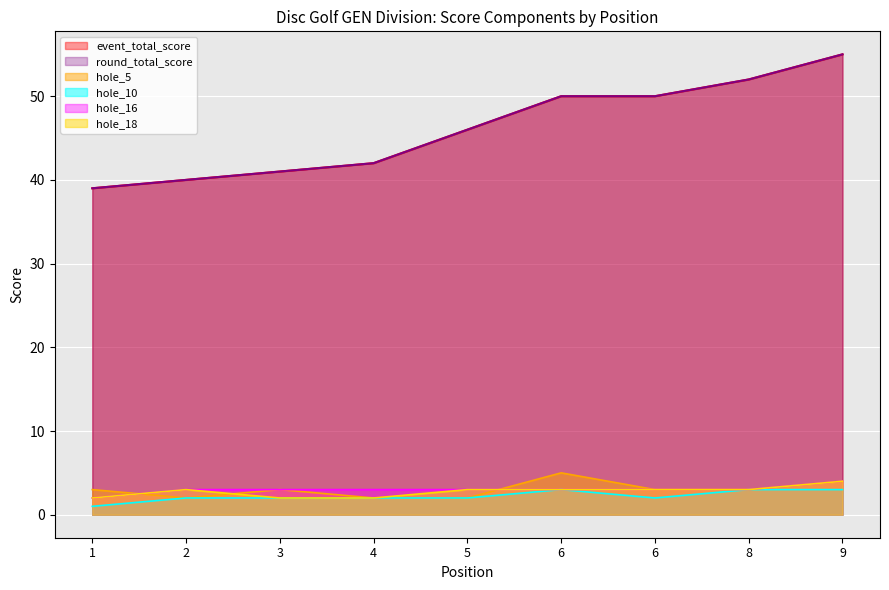

The value of hole_5 at 6 is 1. True or false?

False